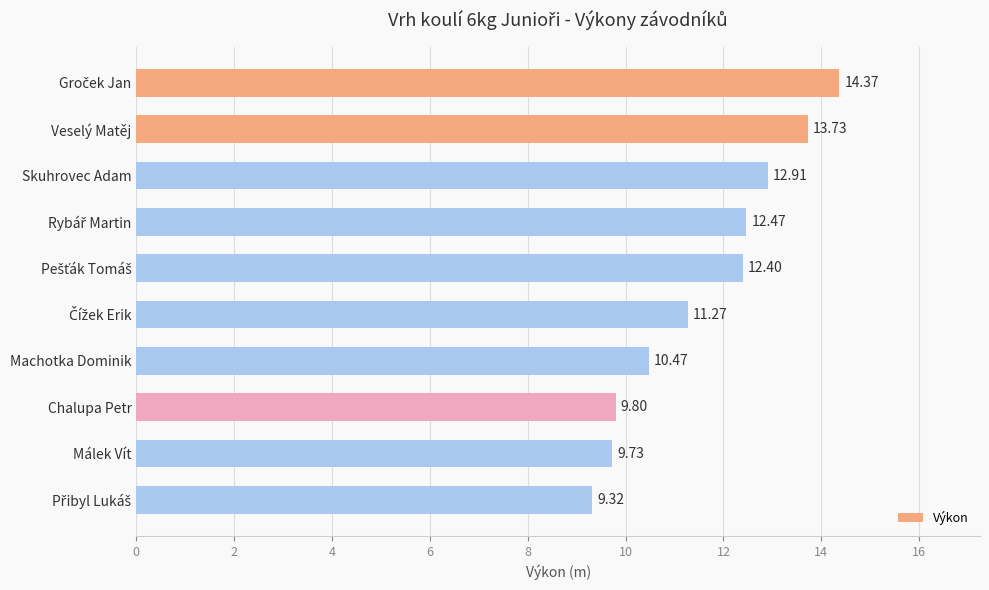

What is the sum of the values at Veselý Matěj and Skuhrovec Adam?

26.6